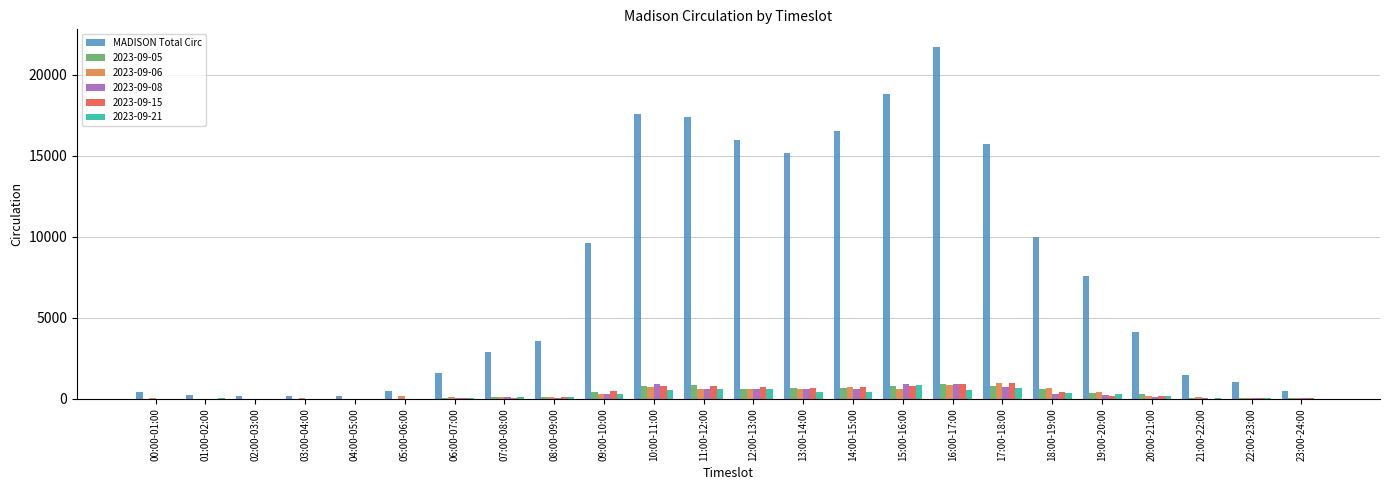

True or false: 2023-09-21 has a value of 359 at 18:00-19:00.

True